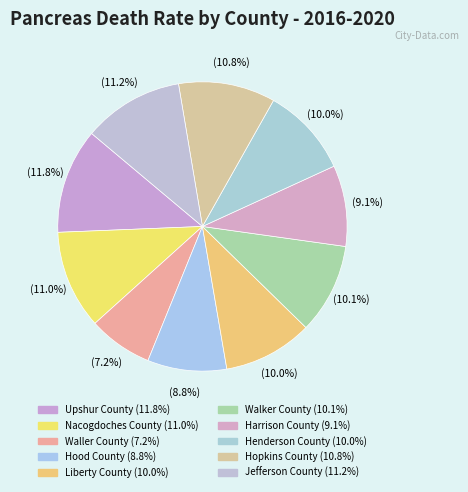

Is there a majority slice in this chart?

No